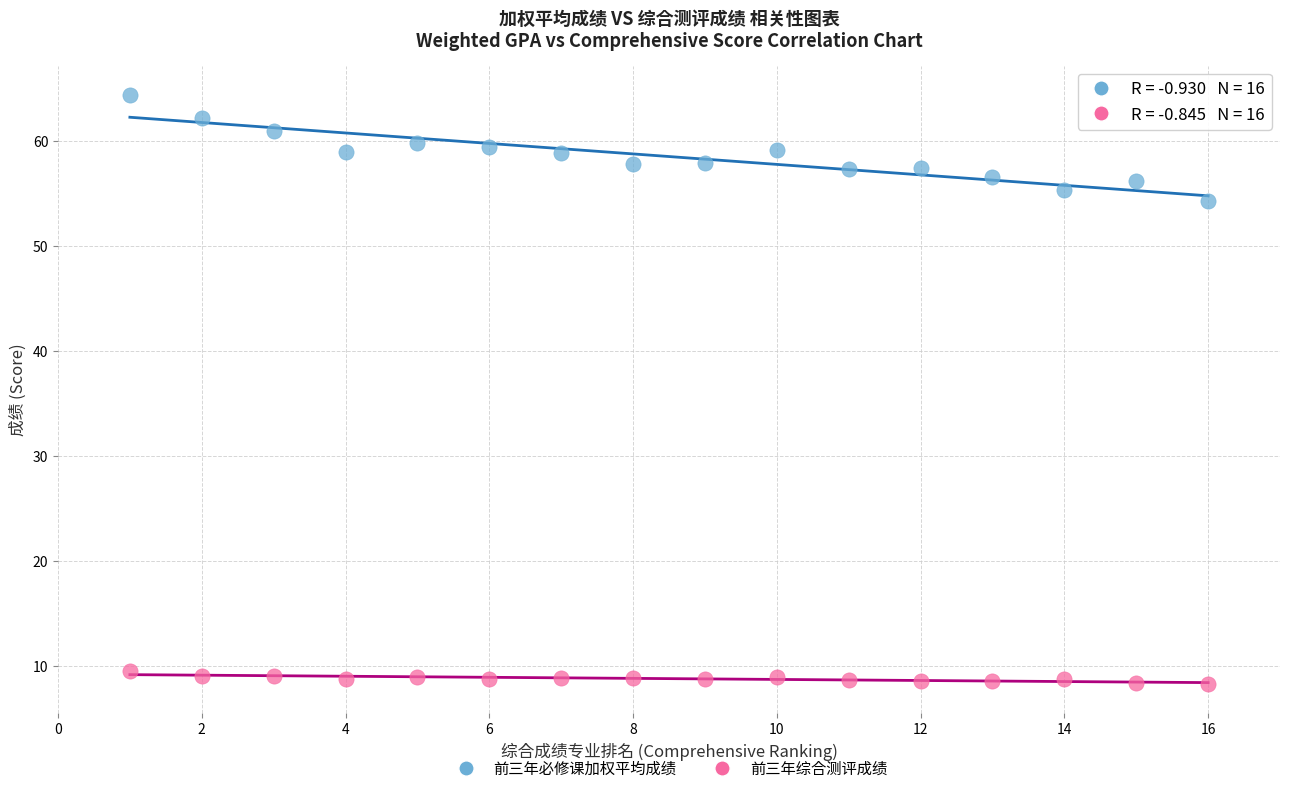

What are all the series names shown in the legend?

前三年必修课加权平均成绩, 前三年综合测评成绩